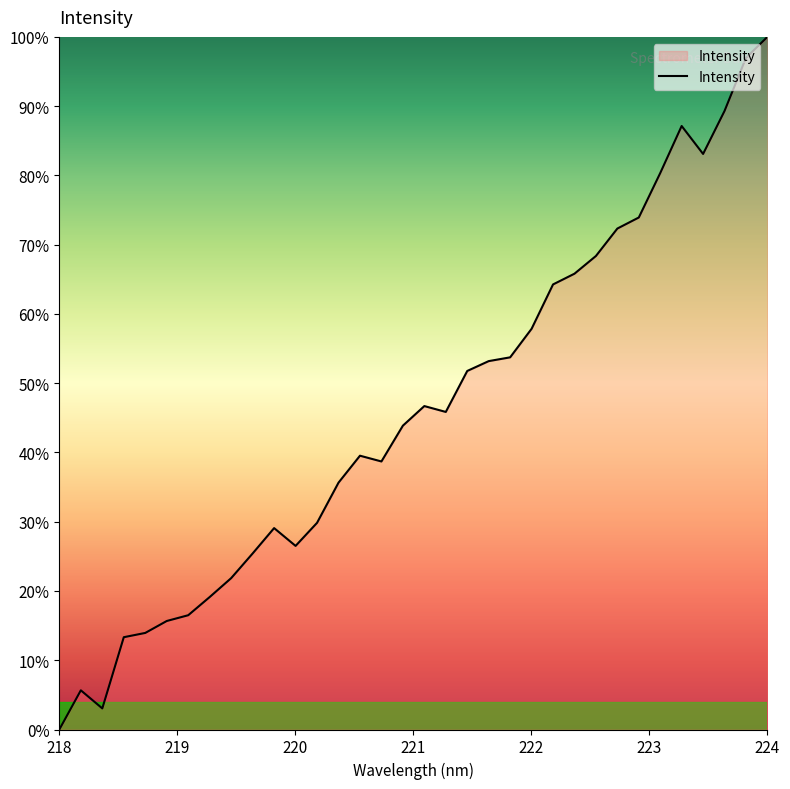

What is the sum of all values?

1568.3